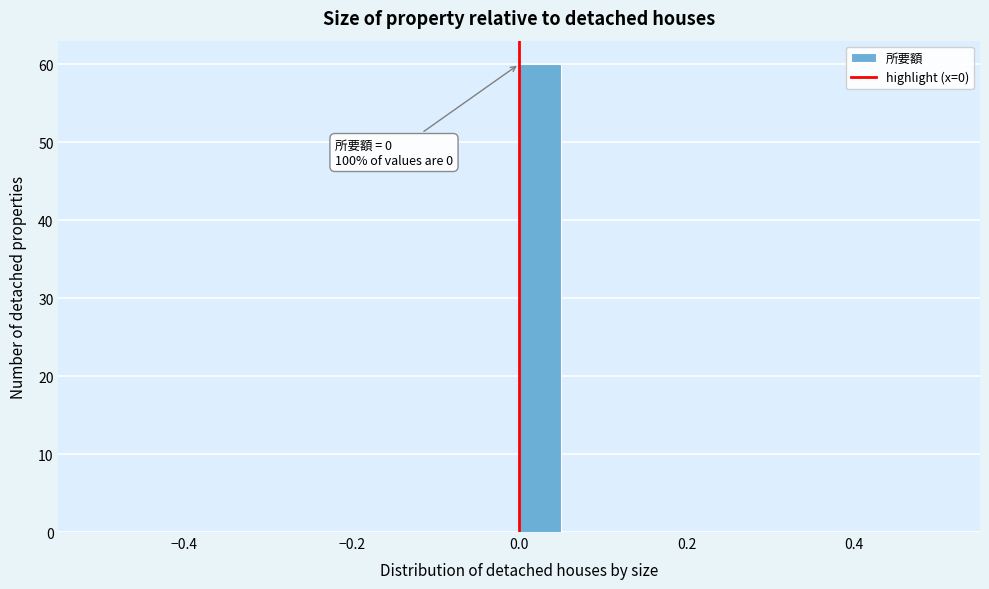

Read against the x-axis, roughly where is the centre of the tallest bar?

0.02